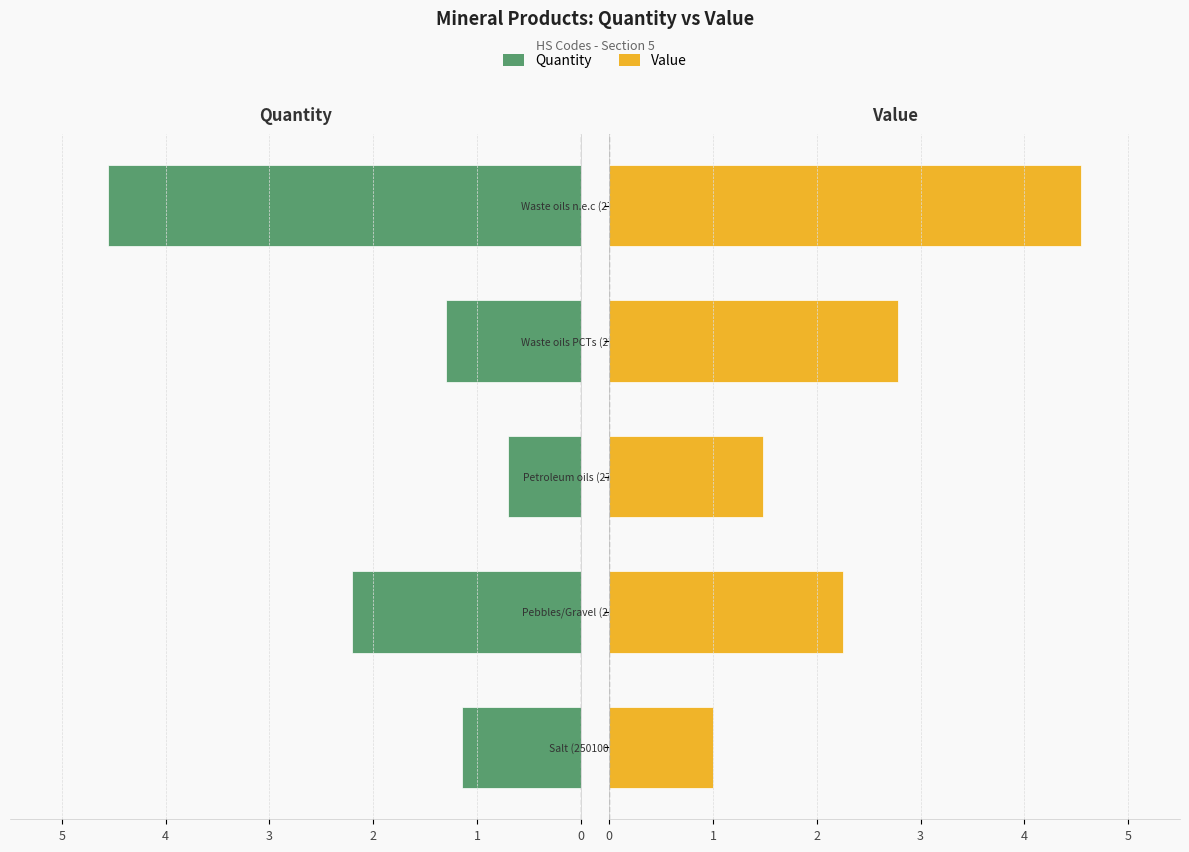

Reading left to right, what are all the values shown in this chart?

Quantity: -1.1	-2.2	-0.7	-1.3	-4.6
Value: 1.0	2.3	1.5	2.8	4.5